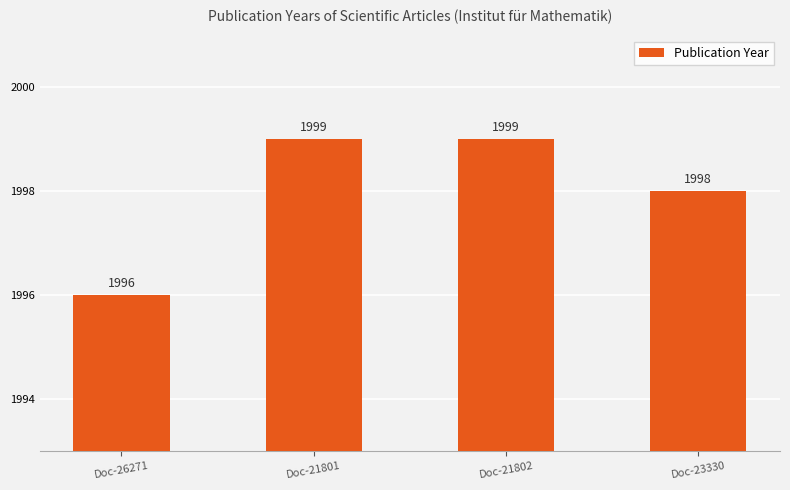

What is the average value?

1998